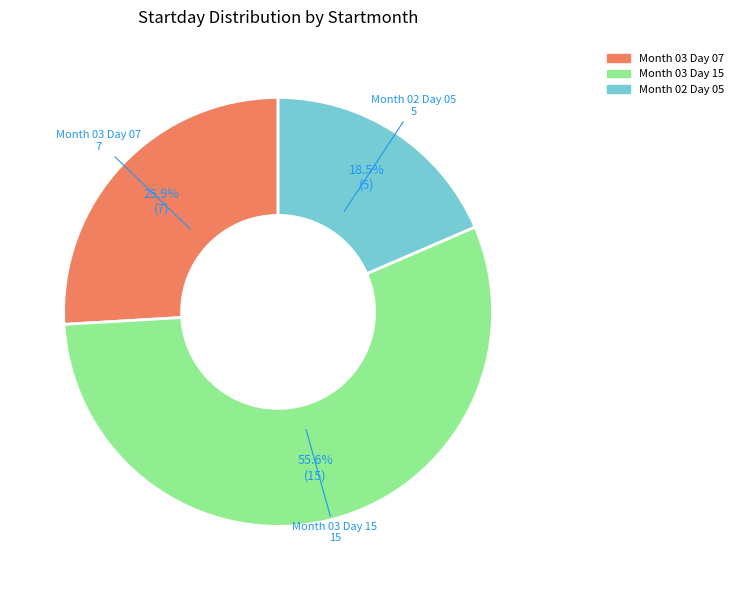

Between Month 03 Day 15 and Month 03 Day 07, which is larger?

Month 03 Day 15